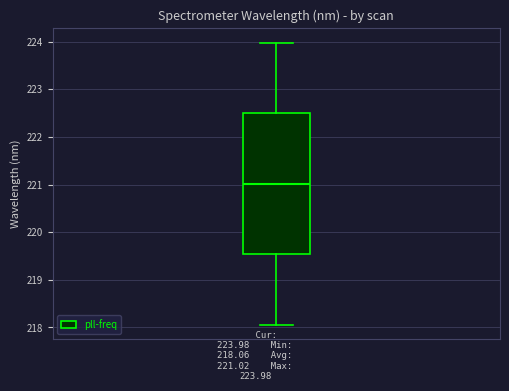

Transcribe this box plot: give where the median line is, the range the box spans, and where the two whiskers end, as read against the y-axis. The values are not printed on the chart, so give them approximately, as read against the axis.

median 221.0, box 219.5 to 222.5, whiskers 218.1 to 224.0